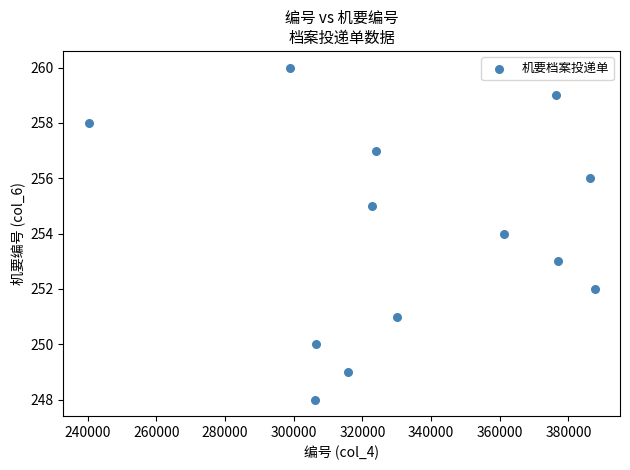

What is the range of Y values (max minus min)?

12